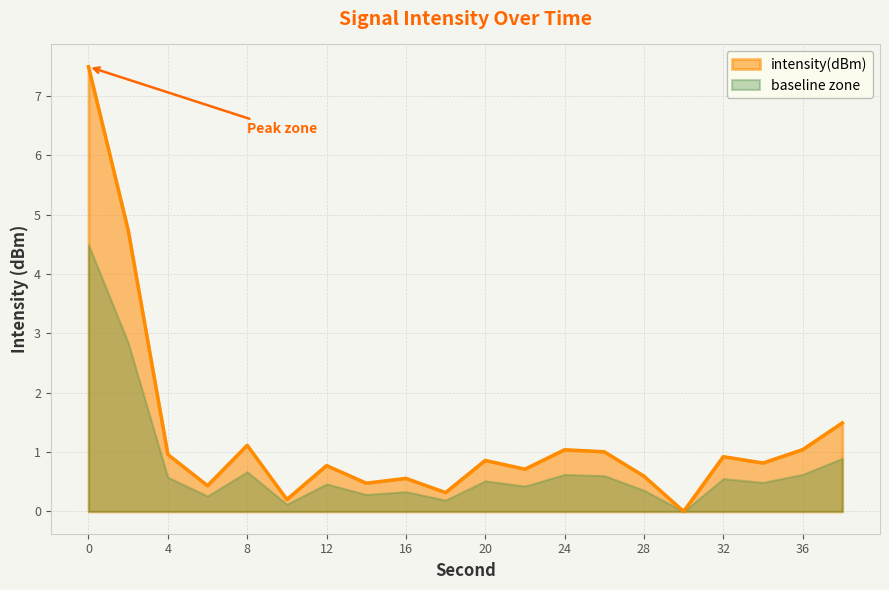

List the labels in order of value, smallest first.

30, 10, 18, 6, 14, 16, 28, 22, 12, 34, 20, 32, 4, 26, 24, 36, 8, 38, 2, 0